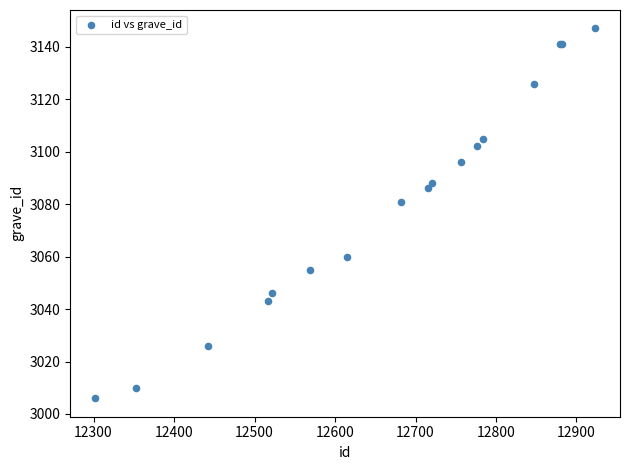

What Y value in the scatter plot is closest to 3076?

3081